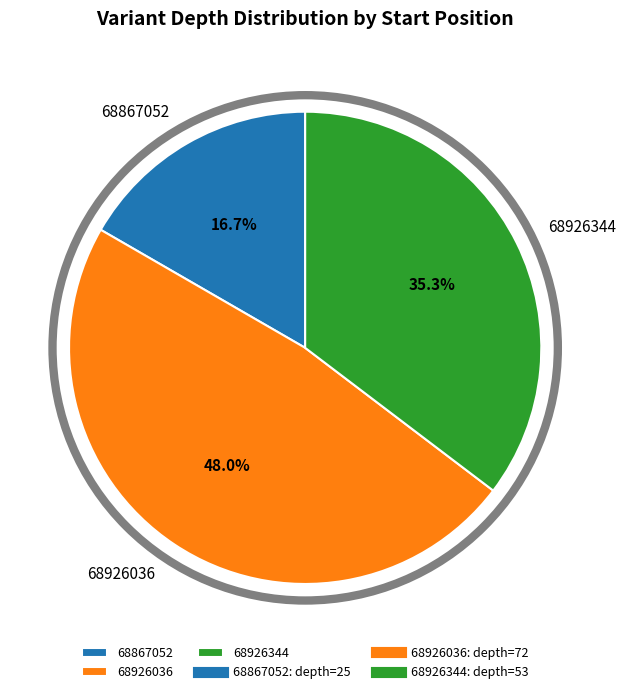

Does 68867052 represent more than half of the total?

No